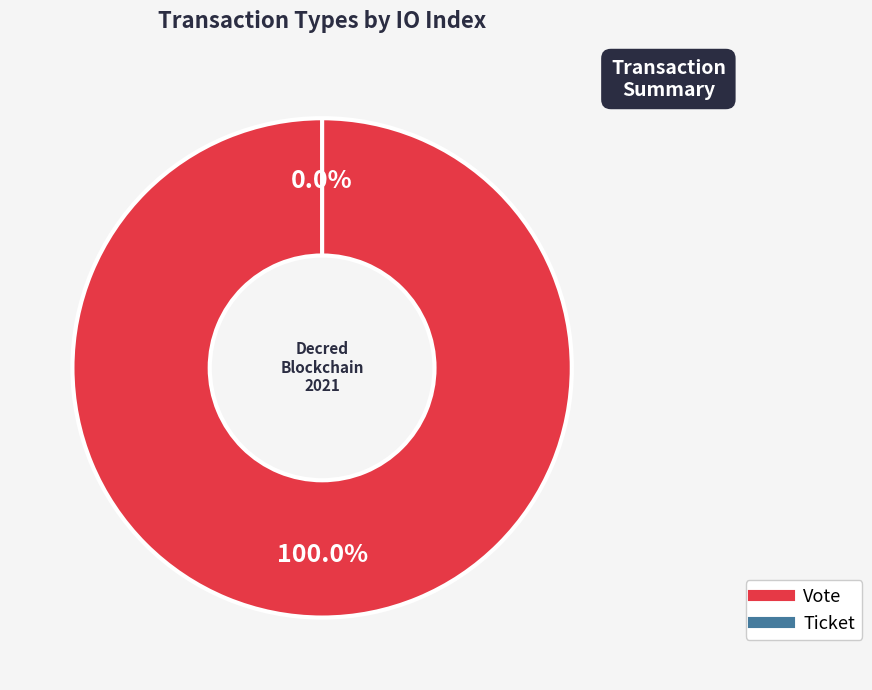

True or false: Vote accounts for 99% of the total.

False